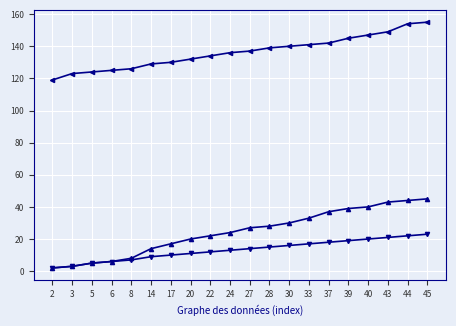

What is the greatest value displayed?

155